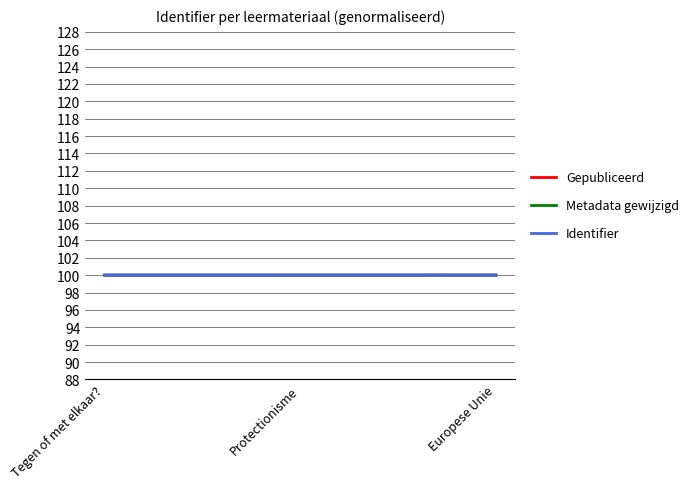

Is it true that Gepubliceerd equals 100.0 at Europese Unie?

True